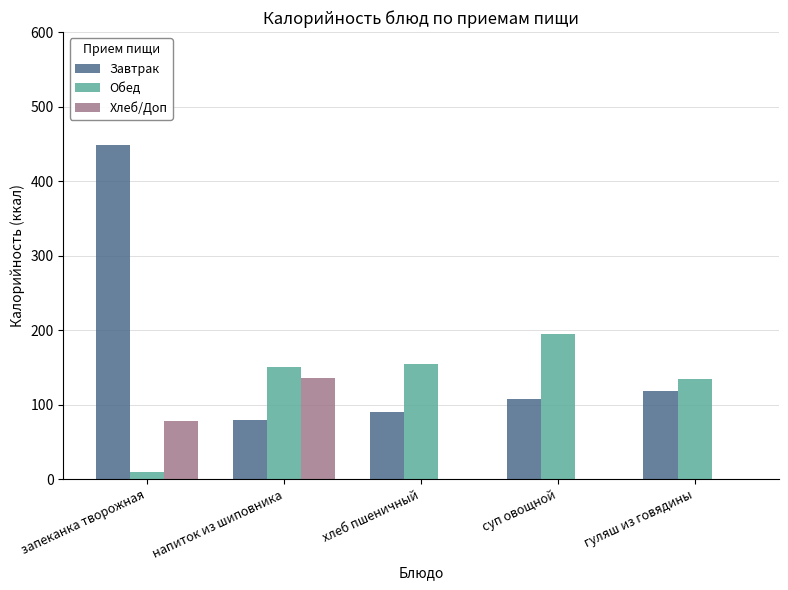

Is the value of Обед at запеканка творожная greater than the value of Хлеб/Доп at запеканка творожная?

No